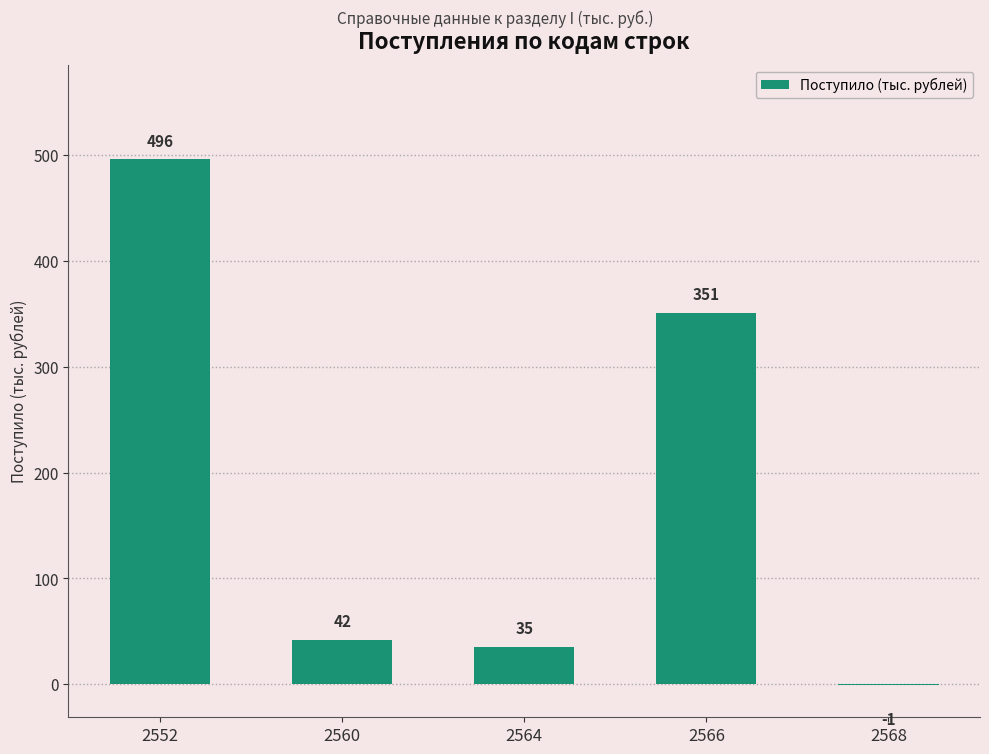

Where does the data first go above 42?

2552